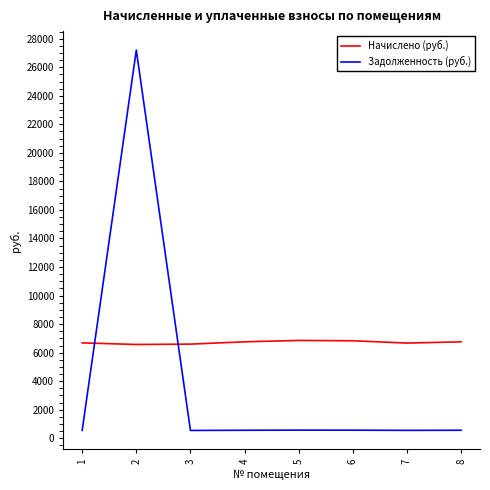

Does the chart have visible grid lines?

No